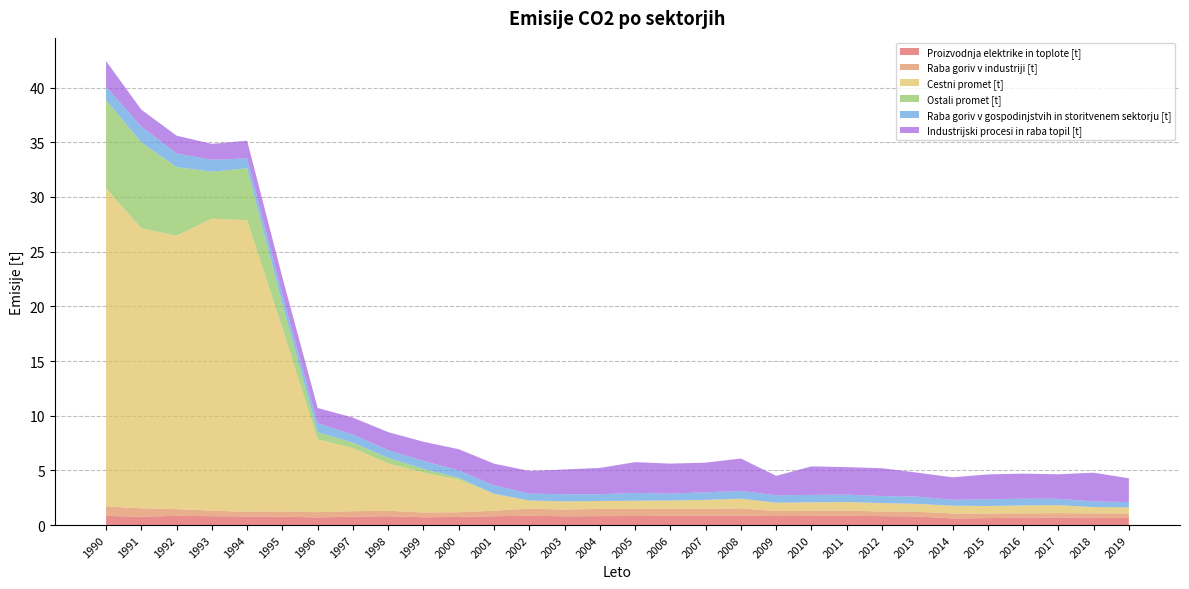

Reading left to right, extract all data points from this chart.

Proizvodnja elektrike in toplote [t]: 0.8	0.8	0.8	0.8	0.8	0.8	0.7	0.8	0.8	0.7	0.7	0.8	0.9	0.8	0.8	0.8	0.9	0.9	0.9	0.8	0.8	0.9	0.8	0.8	0.6	0.6	0.7	0.7	0.7	0.6
Raba goriv v industriji [t]: 0.9	0.8	0.6	0.5	0.4	0.5	0.5	0.5	0.5	0.4	0.4	0.5	0.7	0.6	0.7	0.7	0.6	0.6	0.6	0.5	0.5	0.5	0.4	0.4	0.5	0.4	0.4	0.4	0.4	0.4
Cestni promet [t]: 29.1	25.6	25.0	26.7	26.7	16.7	6.7	5.8	4.3	3.7	3.0	1.5	0.7	0.7	0.7	0.7	0.8	0.8	0.9	0.8	0.8	0.8	0.8	0.7	0.7	0.7	0.7	0.7	0.6	0.6
Ostali promet [t]: 8.1	7.9	6.3	4.3	4.8	2.2	0.6	0.5	0.5	0.3	0.2	0.0	0.0	0.0	0.0	0.0	0.0	0.0	0.0	0.0	0.0	0.0	0.0	0.0	0.0	0.0	0.0	0.0	0.0	0.0
Raba goriv v gospodinjstvih in storitvenem sektorju [t]: 1.2	1.4	1.2	1.1	0.9	0.8	0.8	0.7	0.7	0.7	0.7	0.8	0.6	0.7	0.6	0.7	0.6	0.7	0.7	0.7	0.7	0.7	0.6	0.7	0.5	0.6	0.6	0.6	0.5	0.5
Industrijski procesi in raba topil [t]: 2.4	1.6	1.6	1.5	1.6	1.6	1.4	1.6	1.6	1.7	1.9	2.0	2.1	2.3	2.4	2.8	2.7	2.7	3.0	1.8	2.6	2.5	2.5	2.2	2.1	2.3	2.3	2.2	2.6	2.2